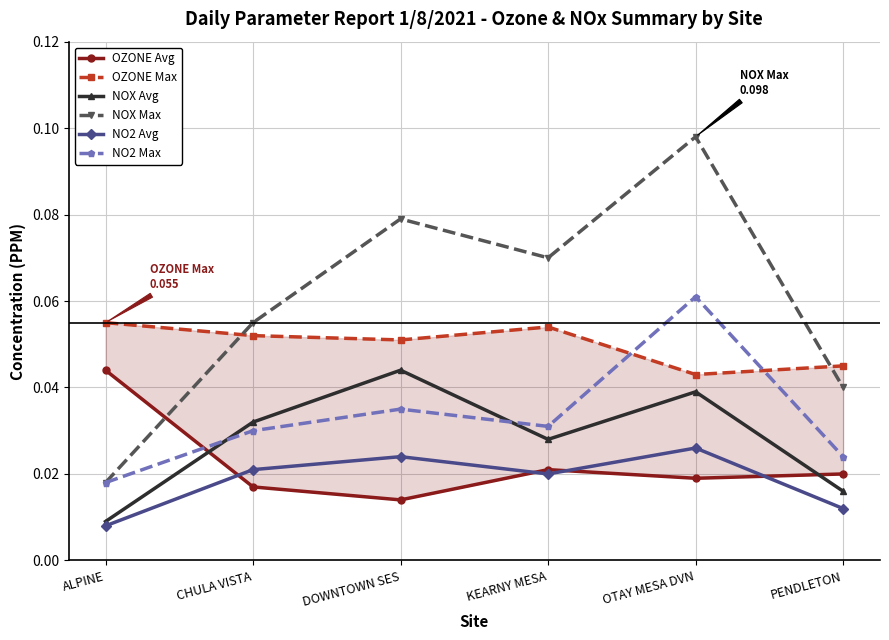

What is the label of the 4th point from the left?

KEARNY MESA